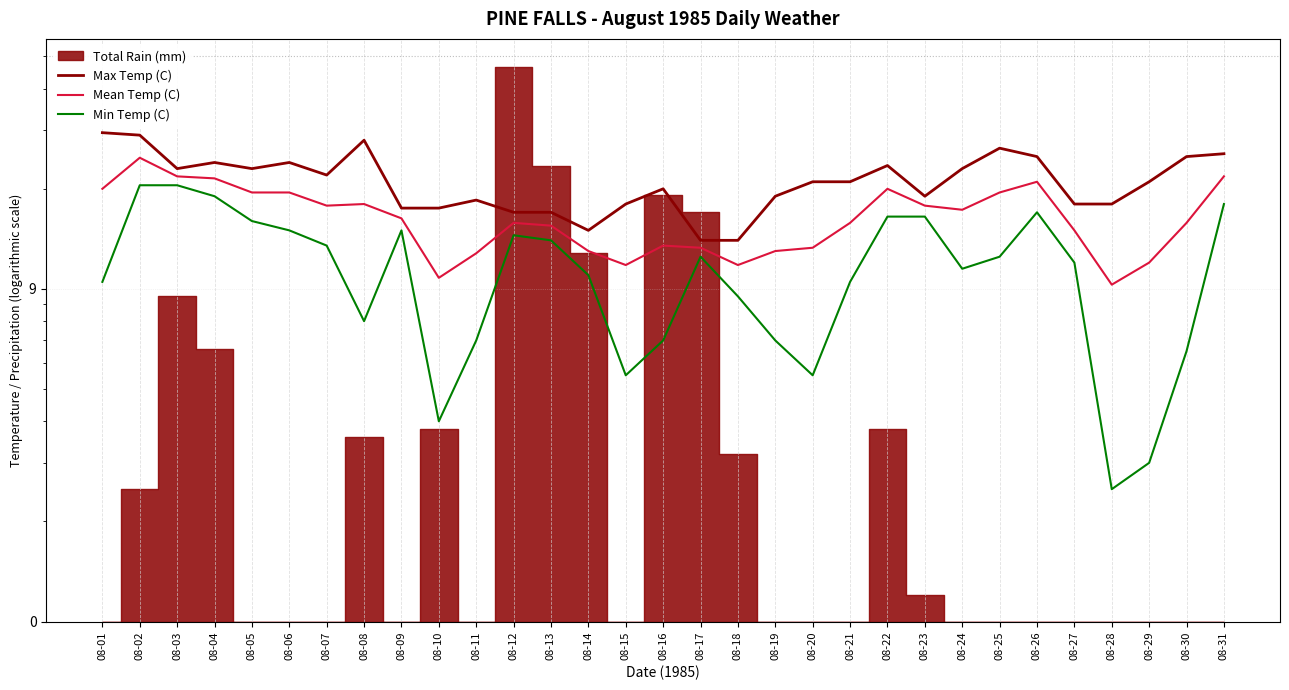

Which series has the largest total across all categories?

Max Temp (C)